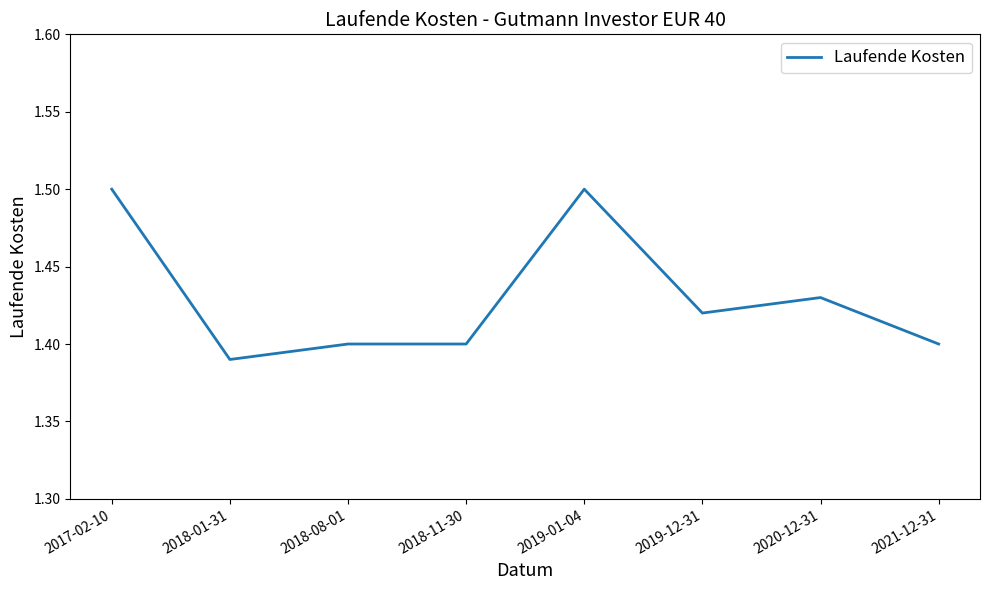

At which category does the data reach its first local valley?

2018-01-31